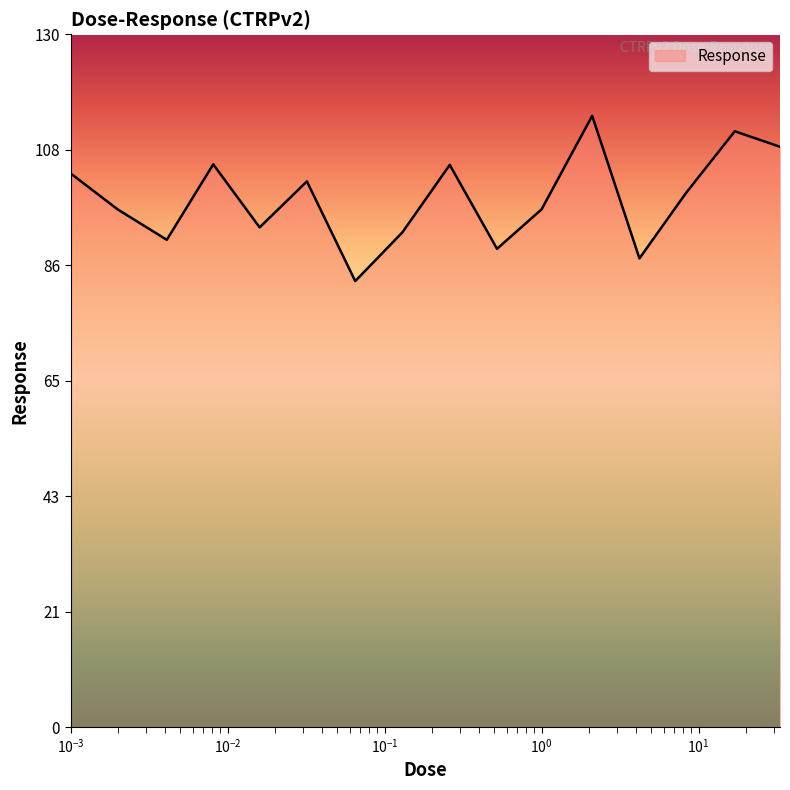

What is the minimum value shown in the chart?

83.7